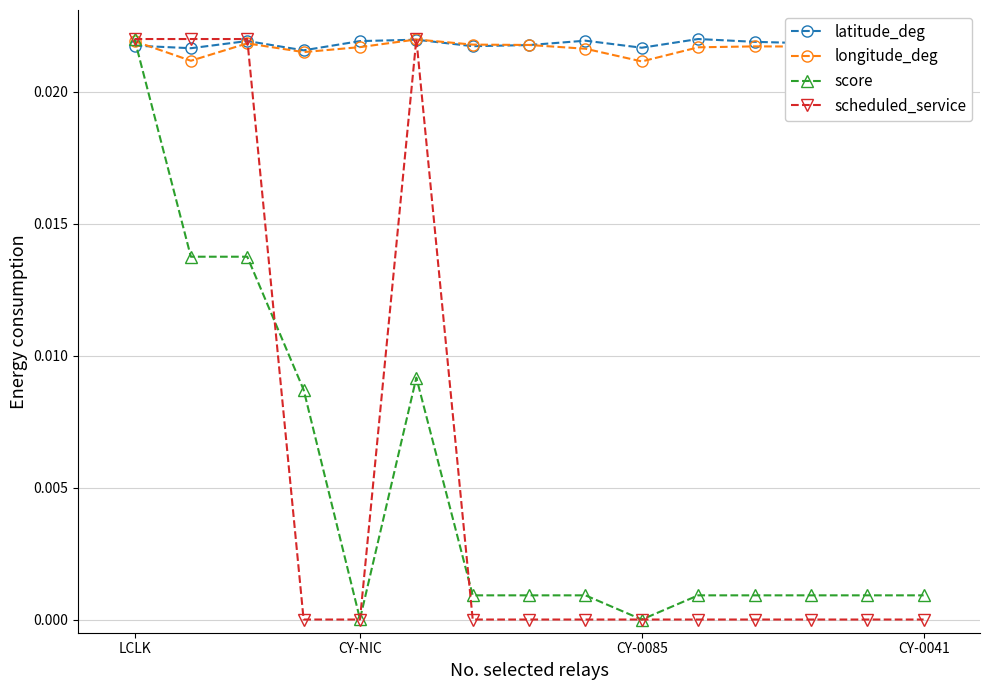

Which series has the largest range (max minus min)?

score